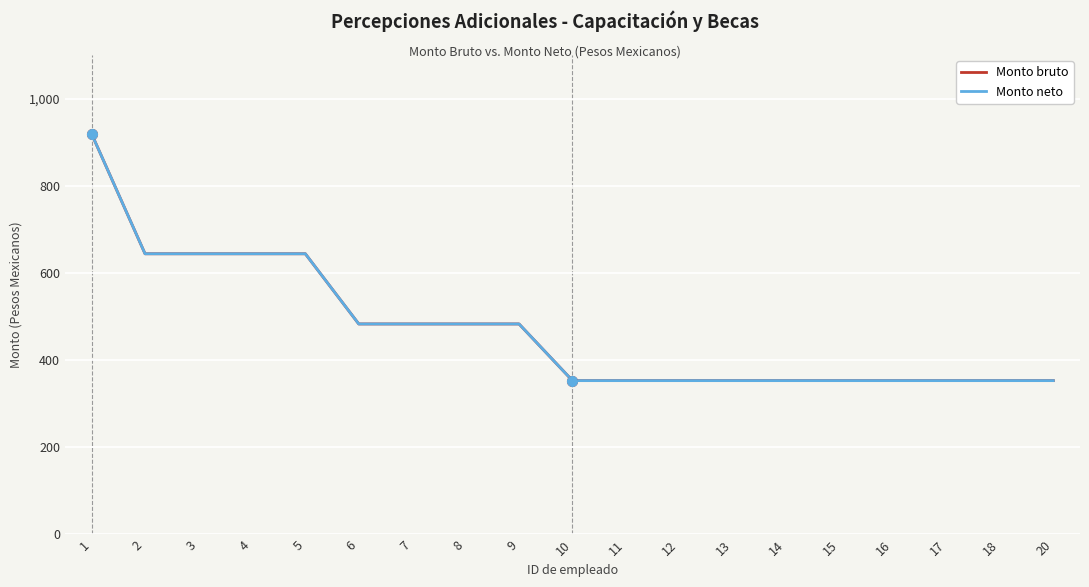

What is the value of the Monto neto point at the 11th from the left?

353